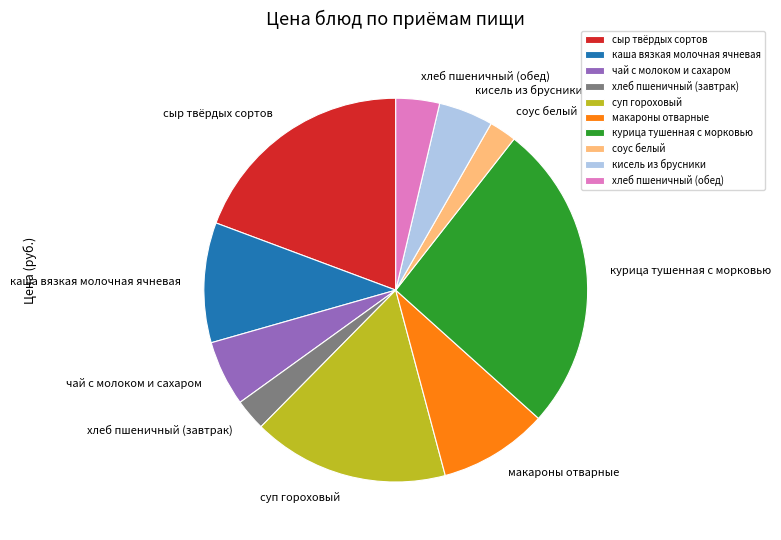

Which category has the biggest portion of the pie?

курица тушенная с морковью